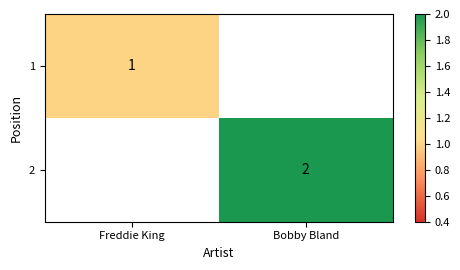

The 1 series shows -1 at Bobby Bland. True or false?

False